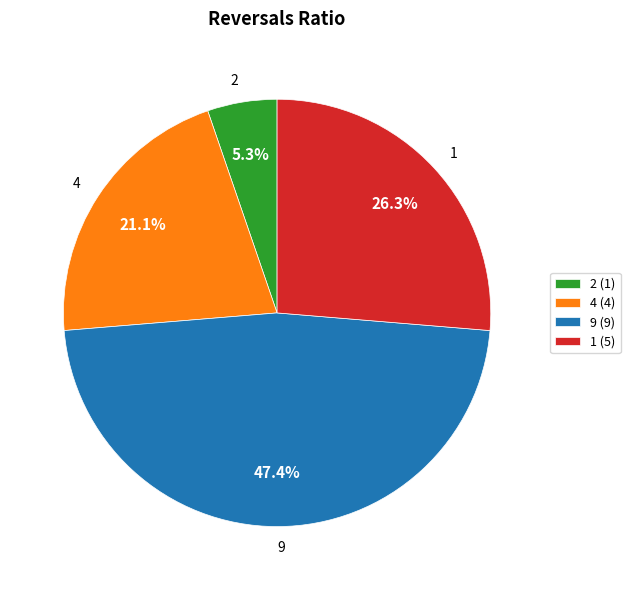

To the nearest percent, what percentage of the pie is 1?

26%